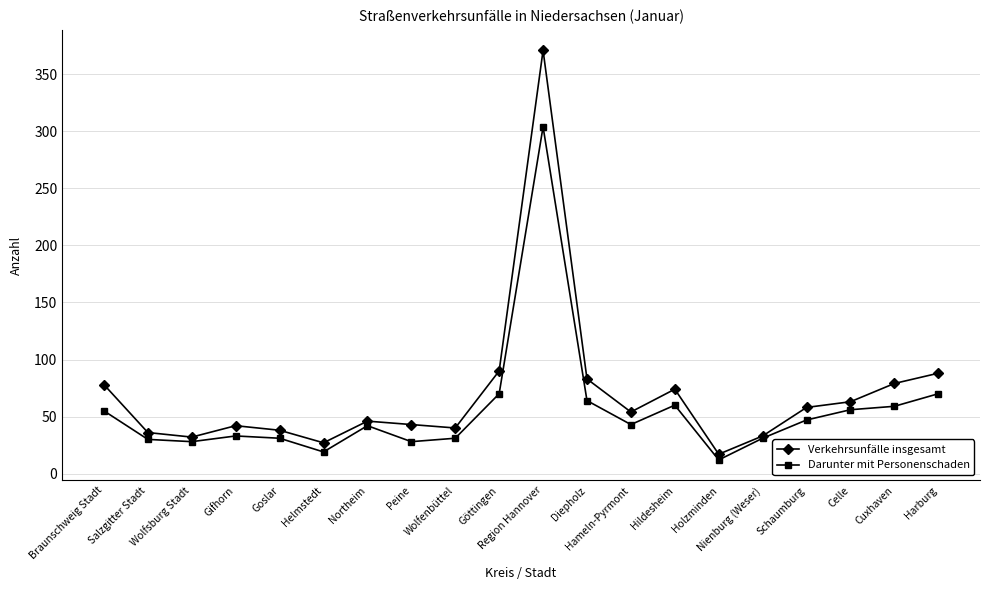

Between Helmstedt and Cuxhaven, which series saw the biggest shift?

Verkehrsunfälle insgesamt